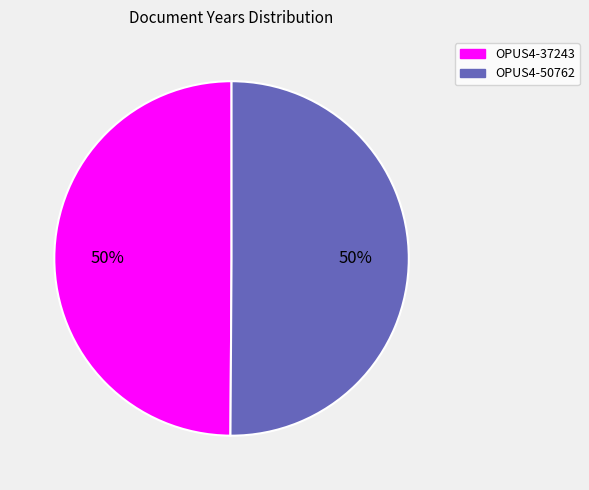

Is the sum of OPUS4-50762 and OPUS4-37243 greater than half?

Yes